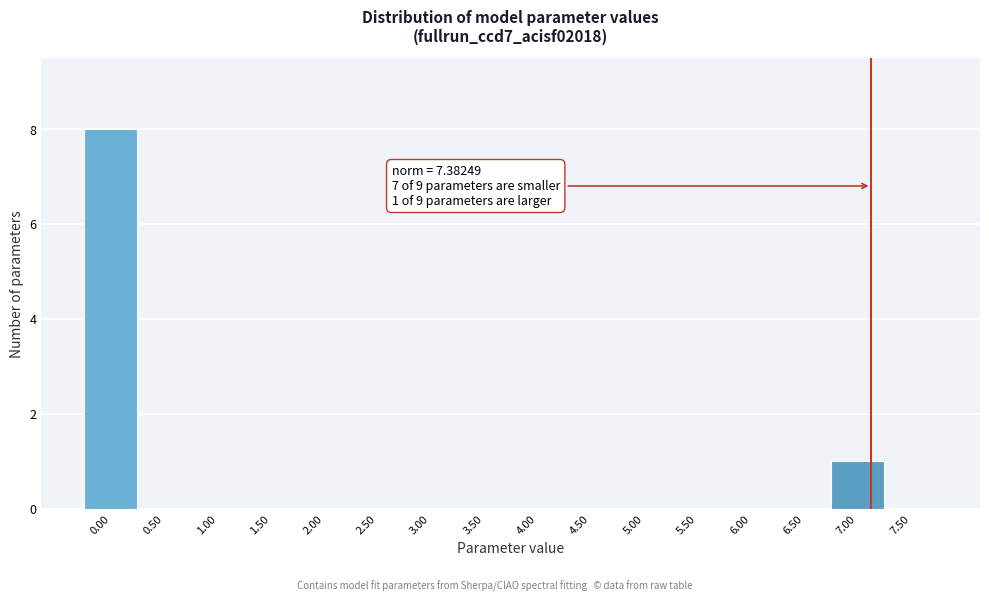

Reading left to right, transcribe all the data shown in this chart.

0.00=8	0.50=0	1.00=0	1.50=0	2.00=0	2.50=0	3.00=0	3.50=0	4.00=0	4.50=0	5.00=0	5.50=0	6.00=0	6.50=0	7.00=1	7.50=0